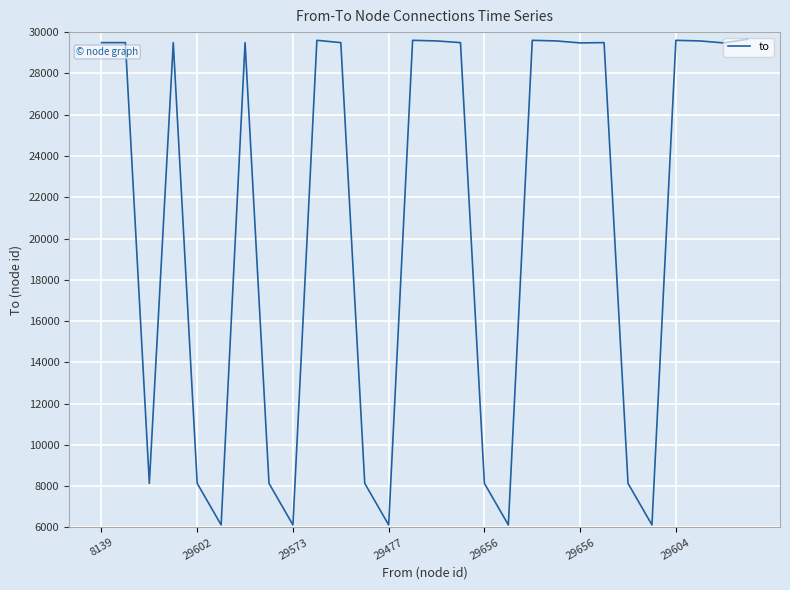

What is the smallest value displayed?

6124